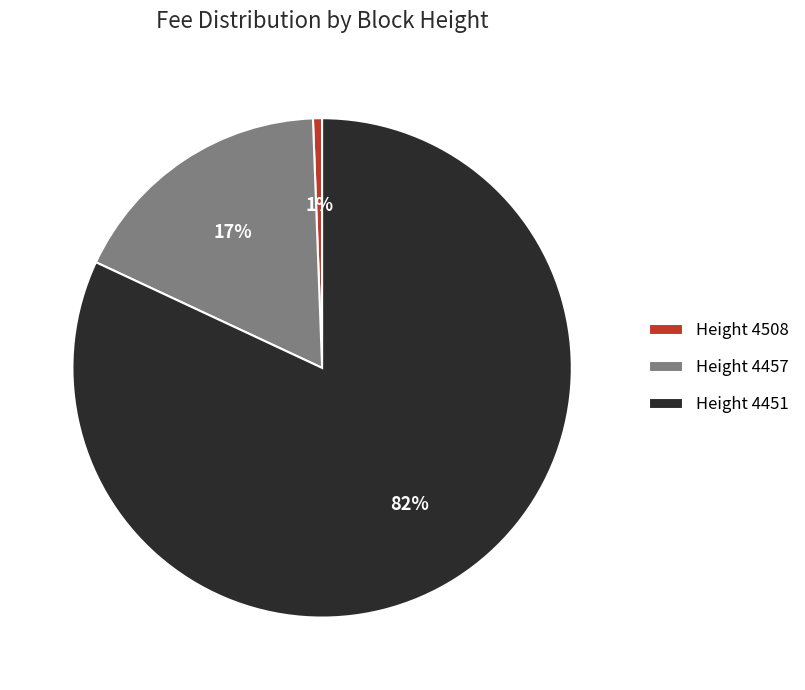

Which slice is the smallest?

Height 4508